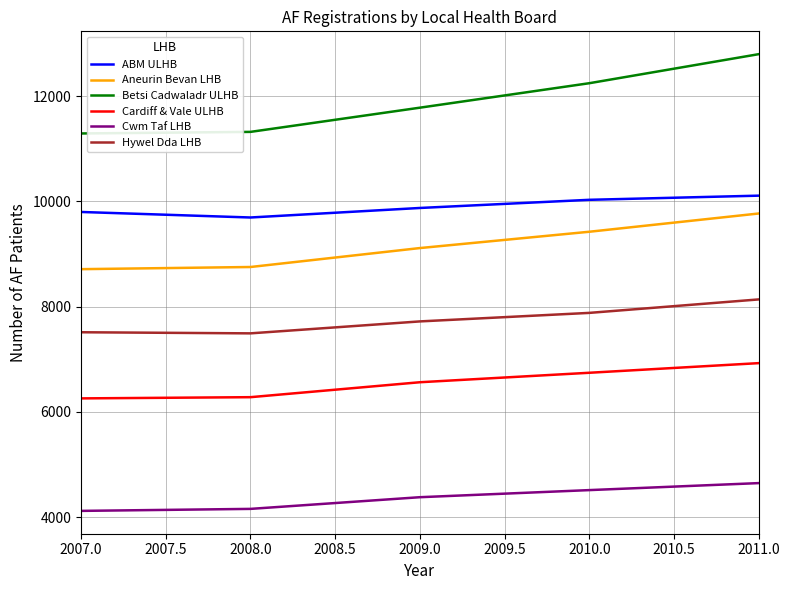

Which series changed the most between 2009.0 and 2011.0?

Betsi Cadwaladr ULHB